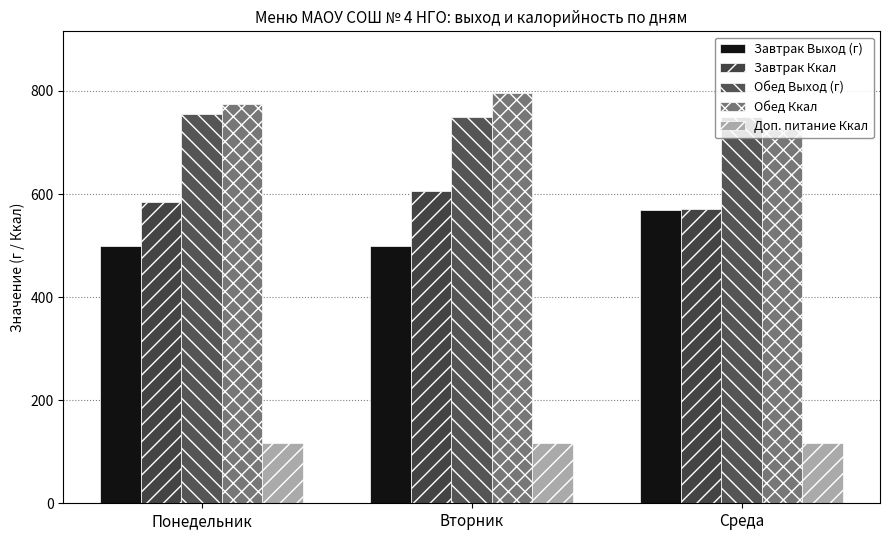

How many series are shown in this chart?

5